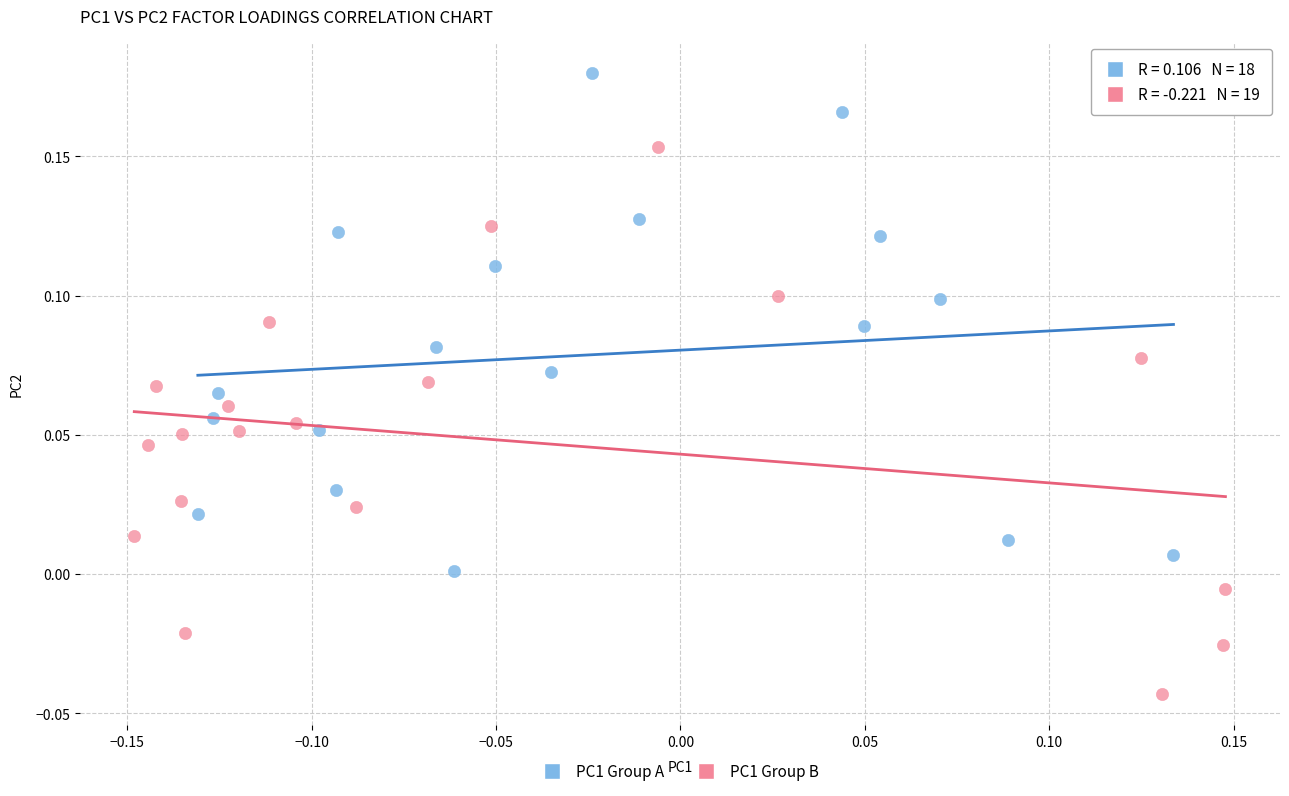

Which series contains the lowest Y value?

PC1 Group B